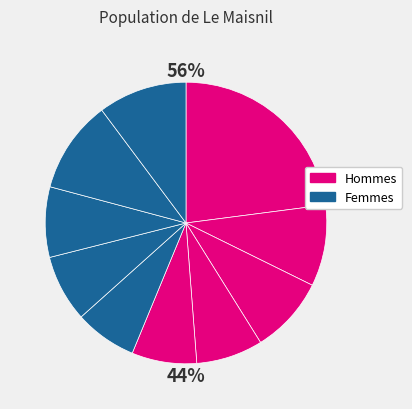

How many slices are in this pie chart?

10